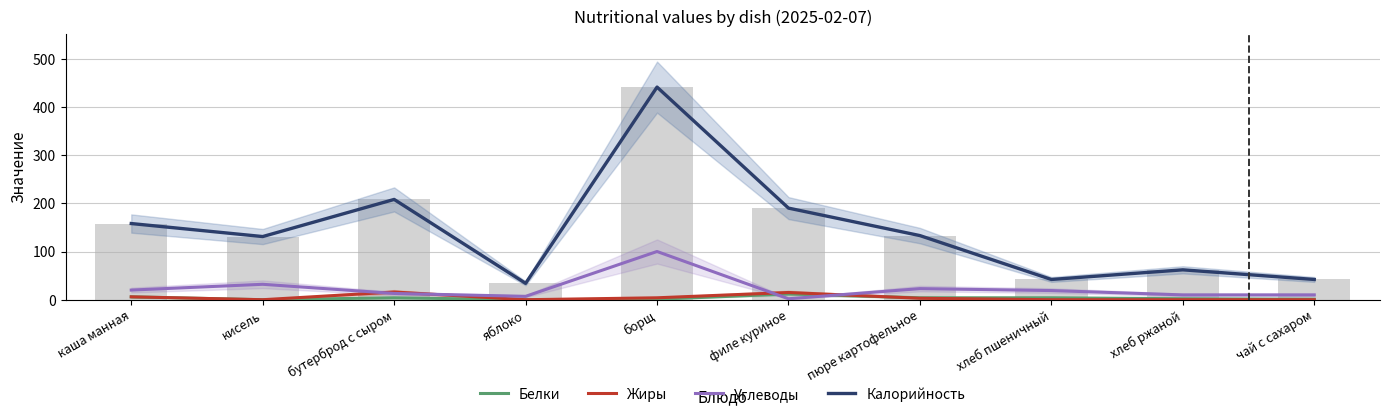

Reading right to left, extract all data points from this chart.

Белки: чай с сахаром=1	хлеб ржаной=2	хлеб пшеничный=4	пюре картофельное=4	филе куриное=12	борщ=1	яблоко=0	бутерброд с сыром=4	кисель=0	каша манная=6
Жиры: чай с сахаром=0	хлеб ржаной=0	хлеб пшеничный=0	пюре картофельное=3	филе куриное=15	борщ=4	яблоко=0	бутерброд с сыром=16	кисель=0	каша манная=6
Углеводы: чай с сахаром=10	хлеб ржаной=10	хлеб пшеничный=19	пюре картофельное=23	филе куриное=2	борщ=100	яблоко=7	бутерброд с сыром=13	кисель=32	каша манная=20
Калорийность: чай с сахаром=42	хлеб ржаной=62	хлеб пшеничный=42	пюре картофельное=133	филе куриное=190	борщ=441	яблоко=34	бутерброд с сыром=208	кисель=131	каша манная=158